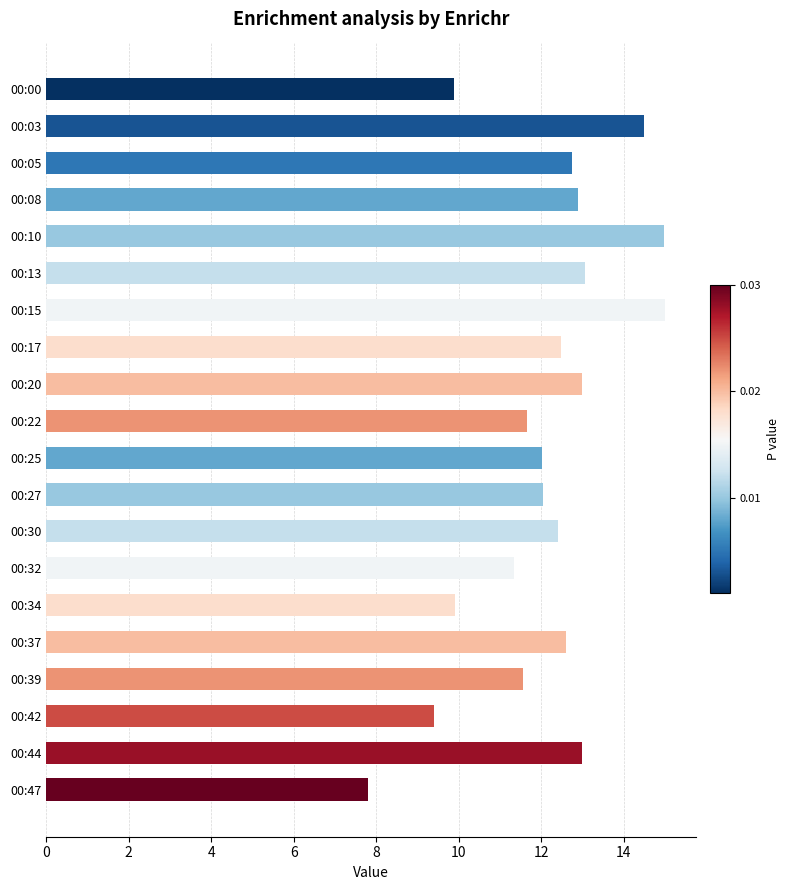

What is the value of the 1st bar from the top?

9.9